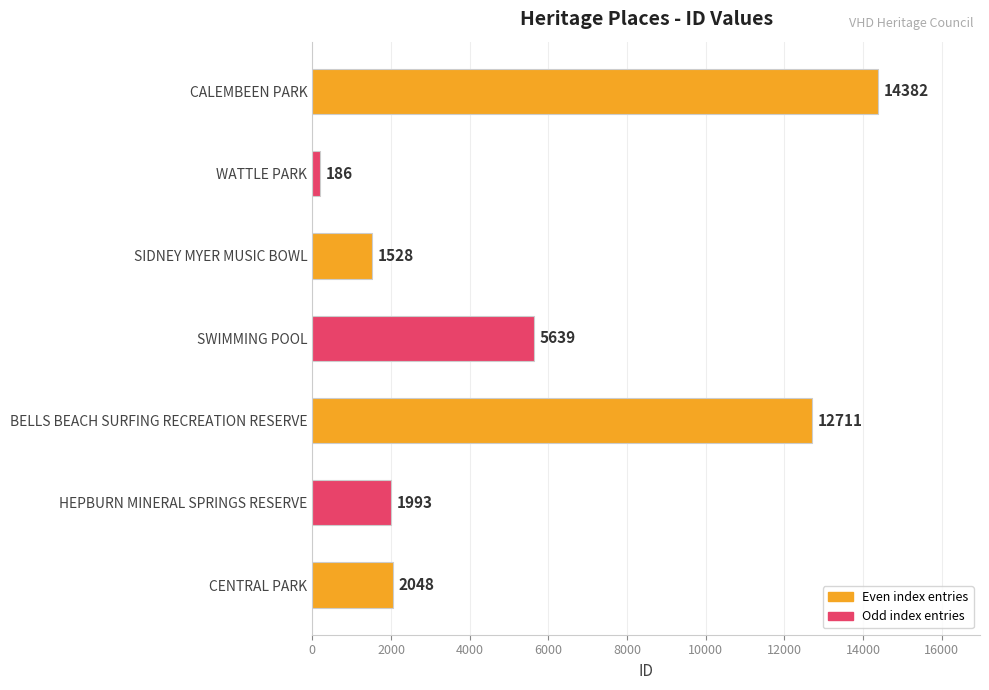

The chart shows a value of 1993 at HEPBURN MINERAL SPRINGS RESERVE. True or false?

True